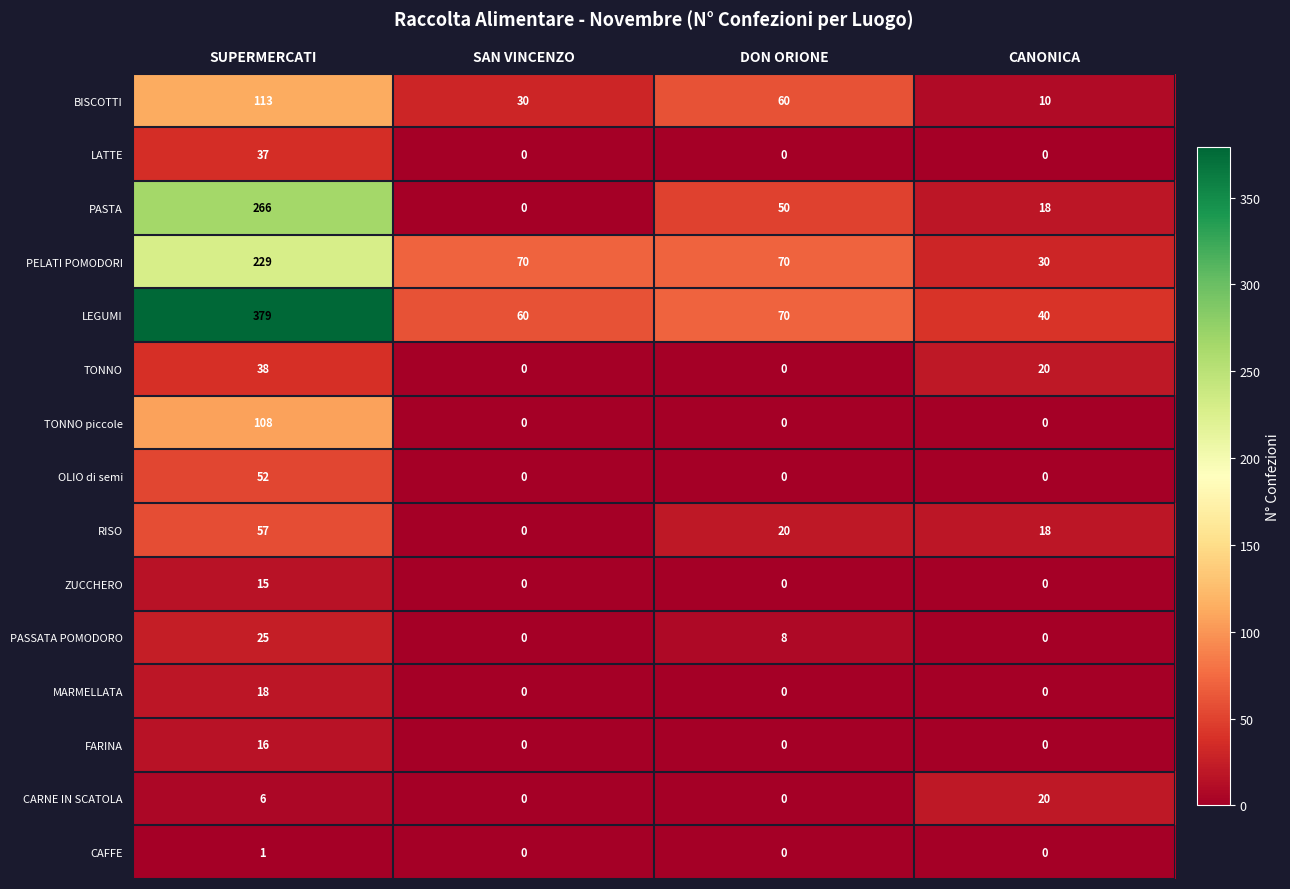

What is the difference between the BISCOTTI values at CANONICA and SAN VINCENZO?

20